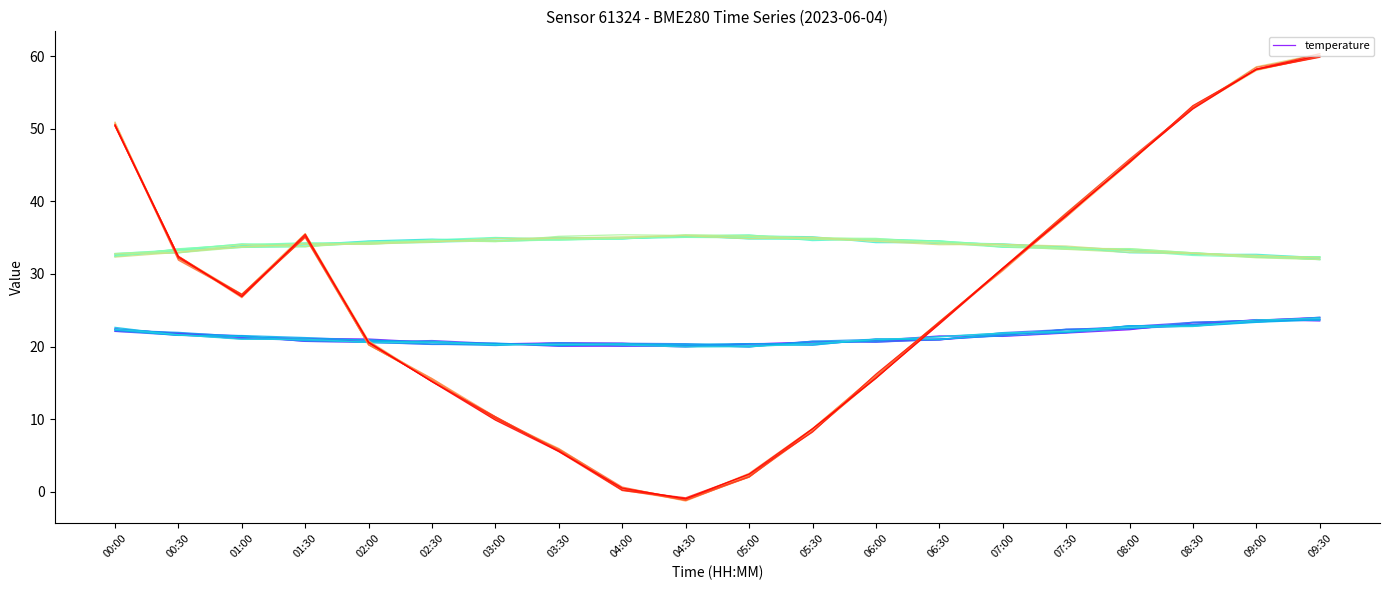

What value does the Pressure offset (Pa) v1 series have at 05:00?

2.3